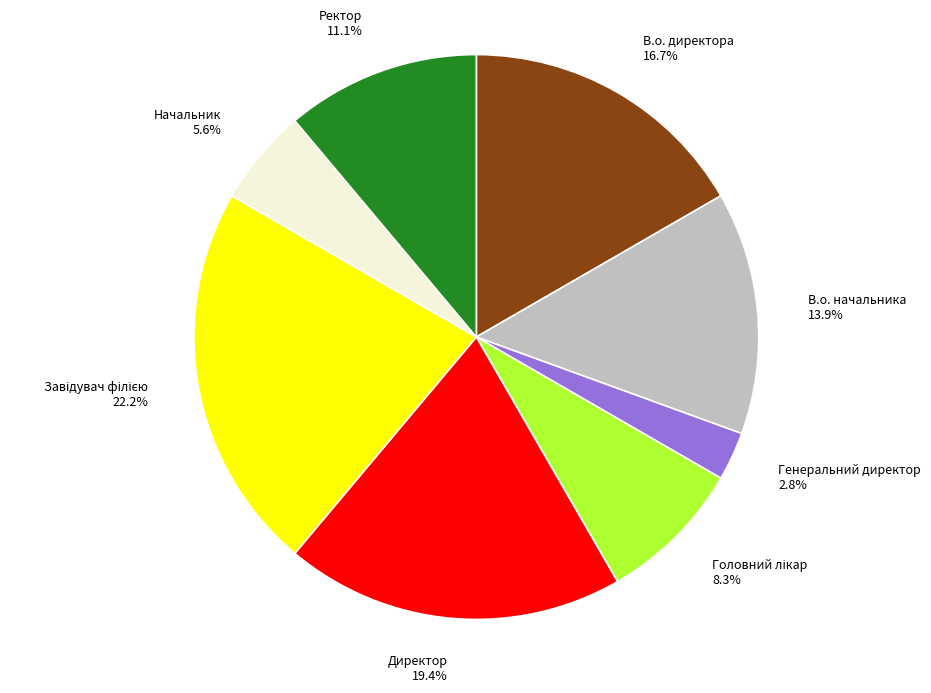

To the nearest percent, what percentage of the pie is Директор?

19%